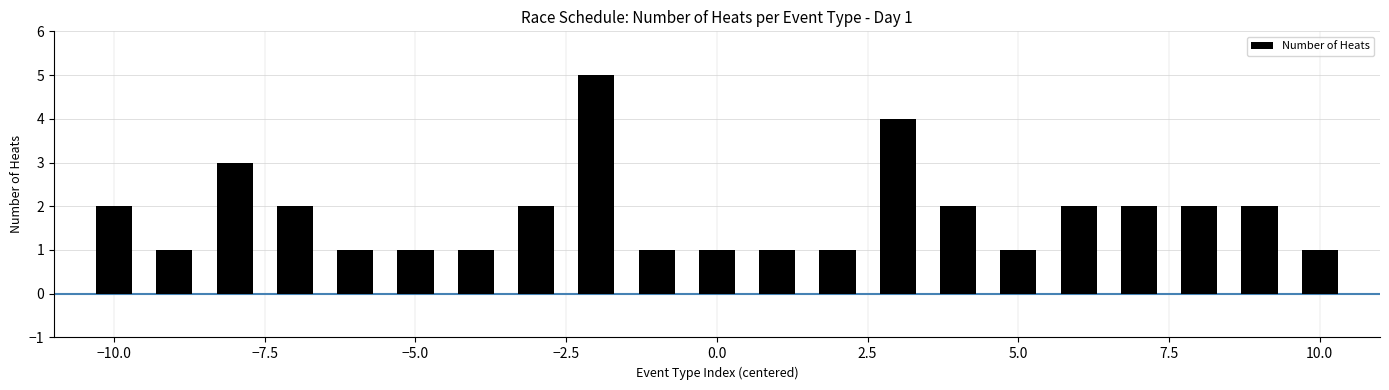

What is the greatest value displayed?

5